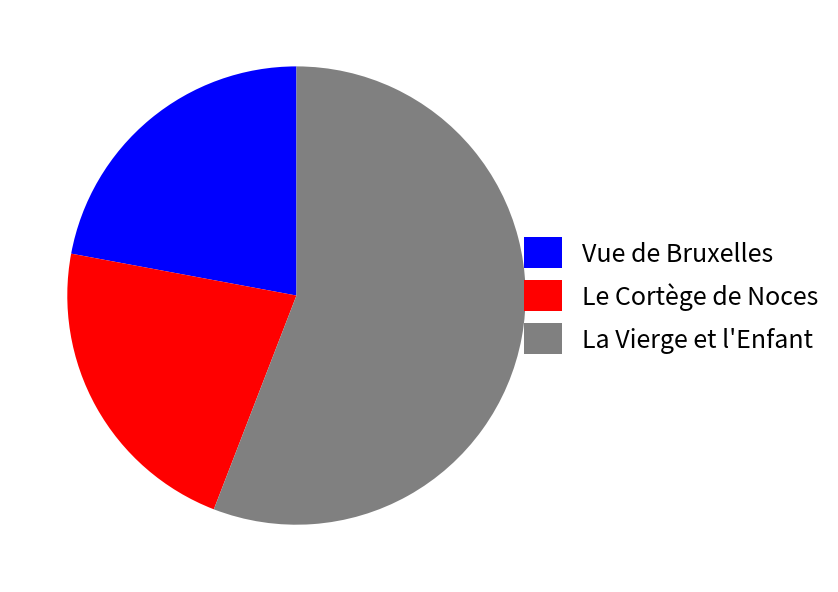

Which category accounts for the majority?

La Vierge et l'Enfant